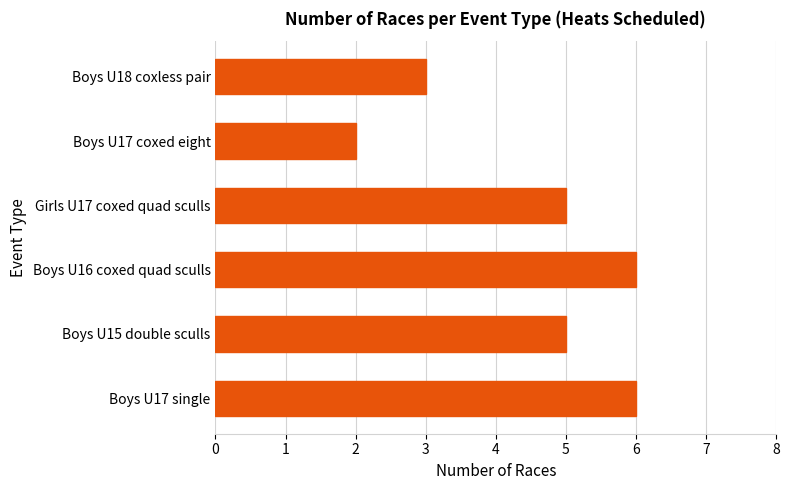

Between Boys U18 coxless pair and Girls U17 coxed quad sculls, which is larger?

Girls U17 coxed quad sculls